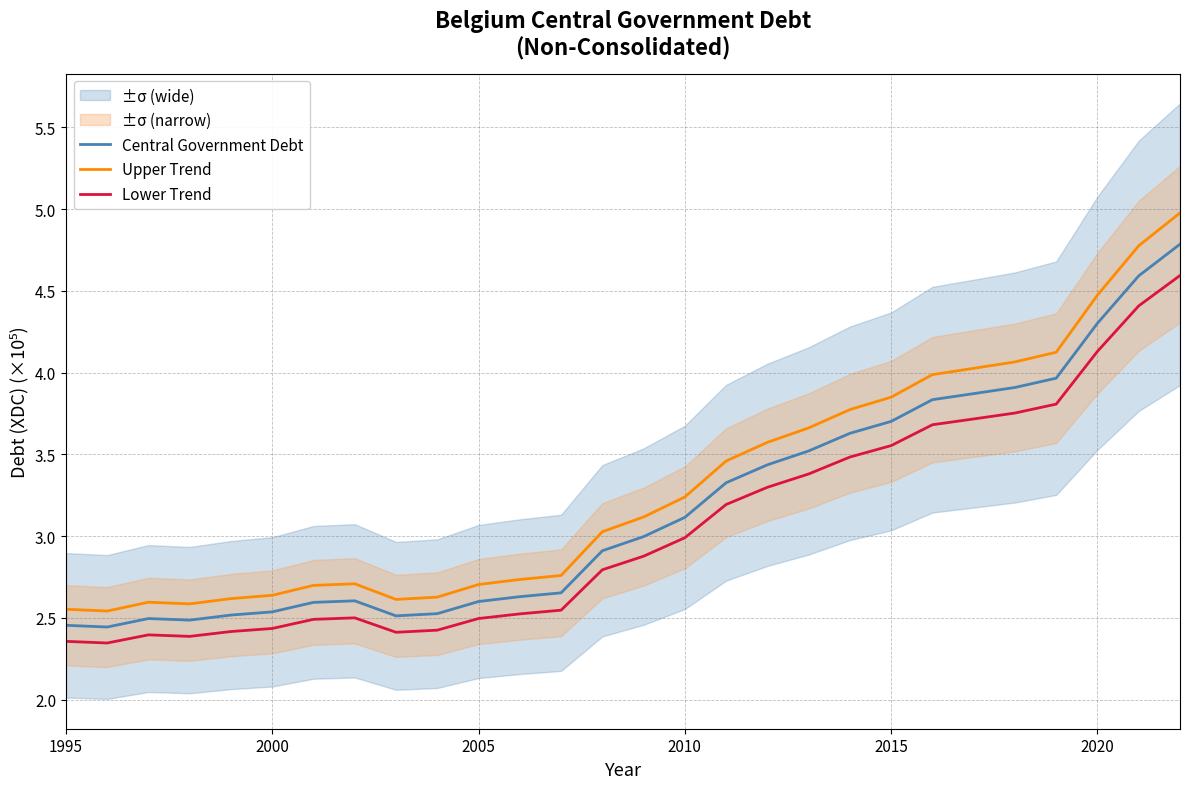

What is the maximum value for Upper Trend?

5.0